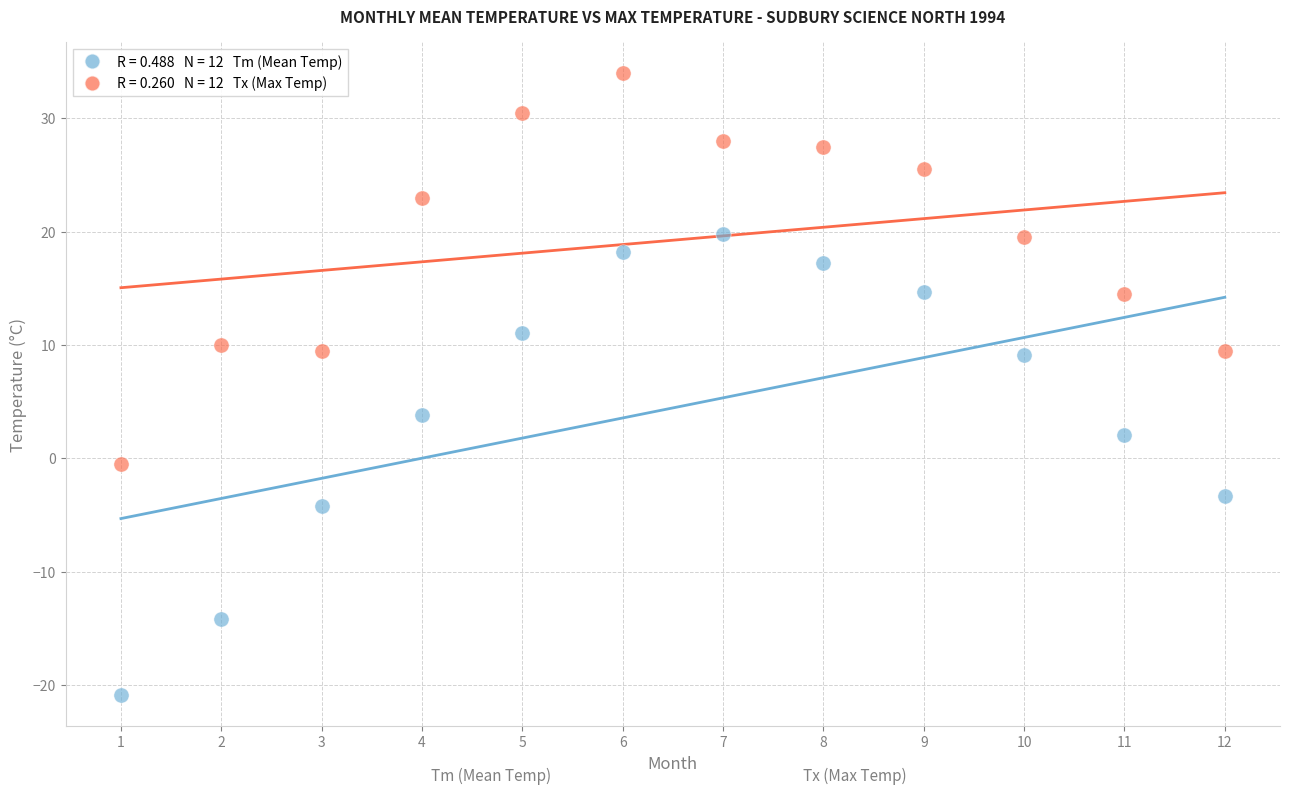

Across all data points, what is the range of Y values (max minus min)?

54.9